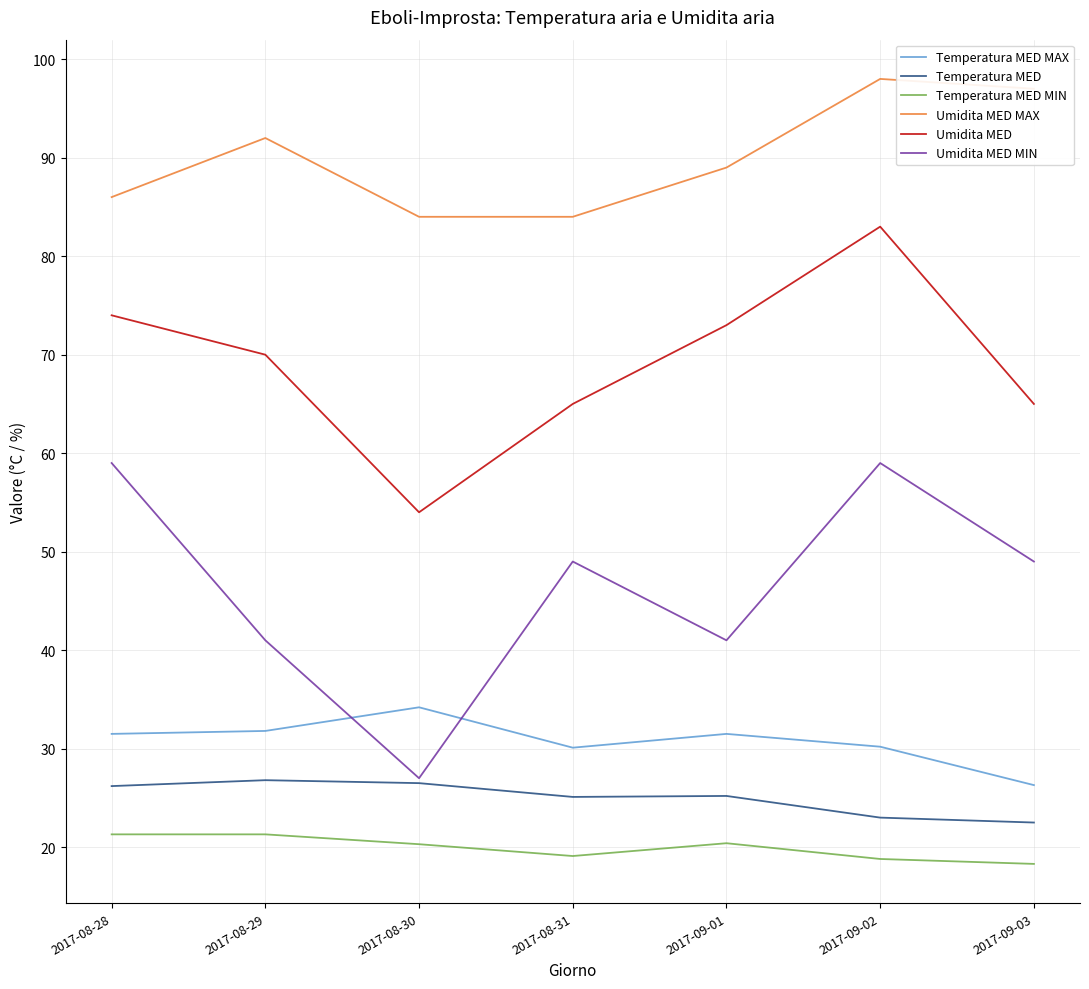

List the series in order of their peak value, lowest first.

Temperatura MED MIN, Temperatura MED, Temperatura MED MAX, Umidita MED MIN, Umidita MED, Umidita MED MAX